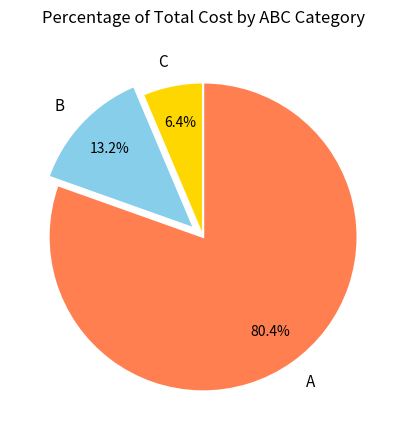

Between B and A, which is larger?

A